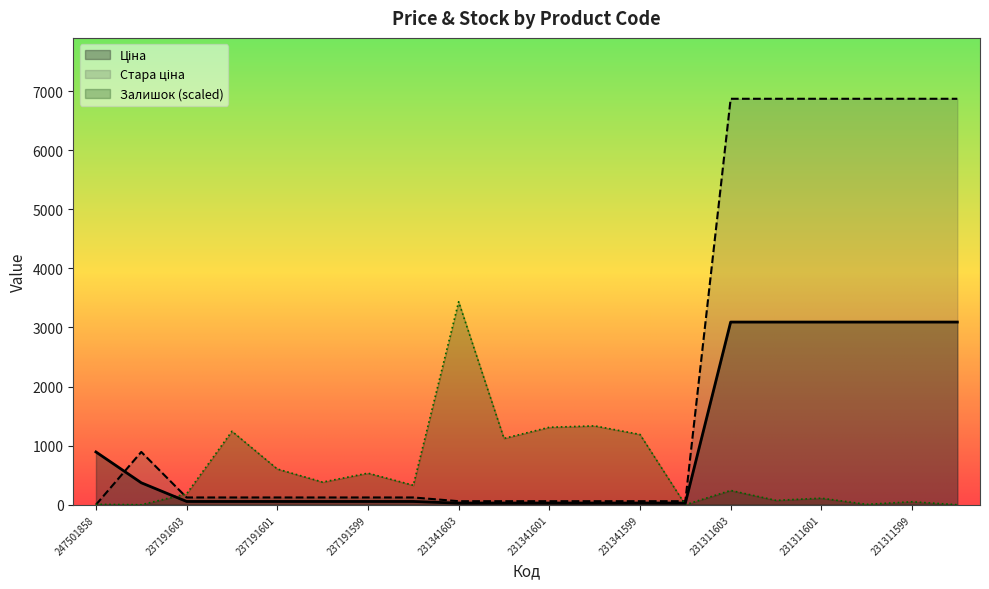

What is the sum of all Ціна values?

20306.2